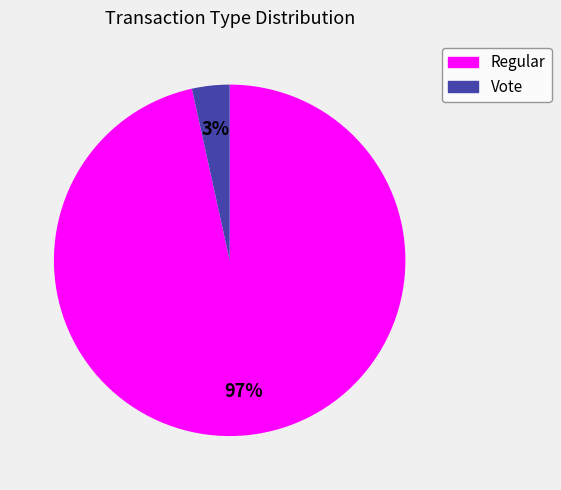

Which has a higher value, Vote or Regular?

Regular